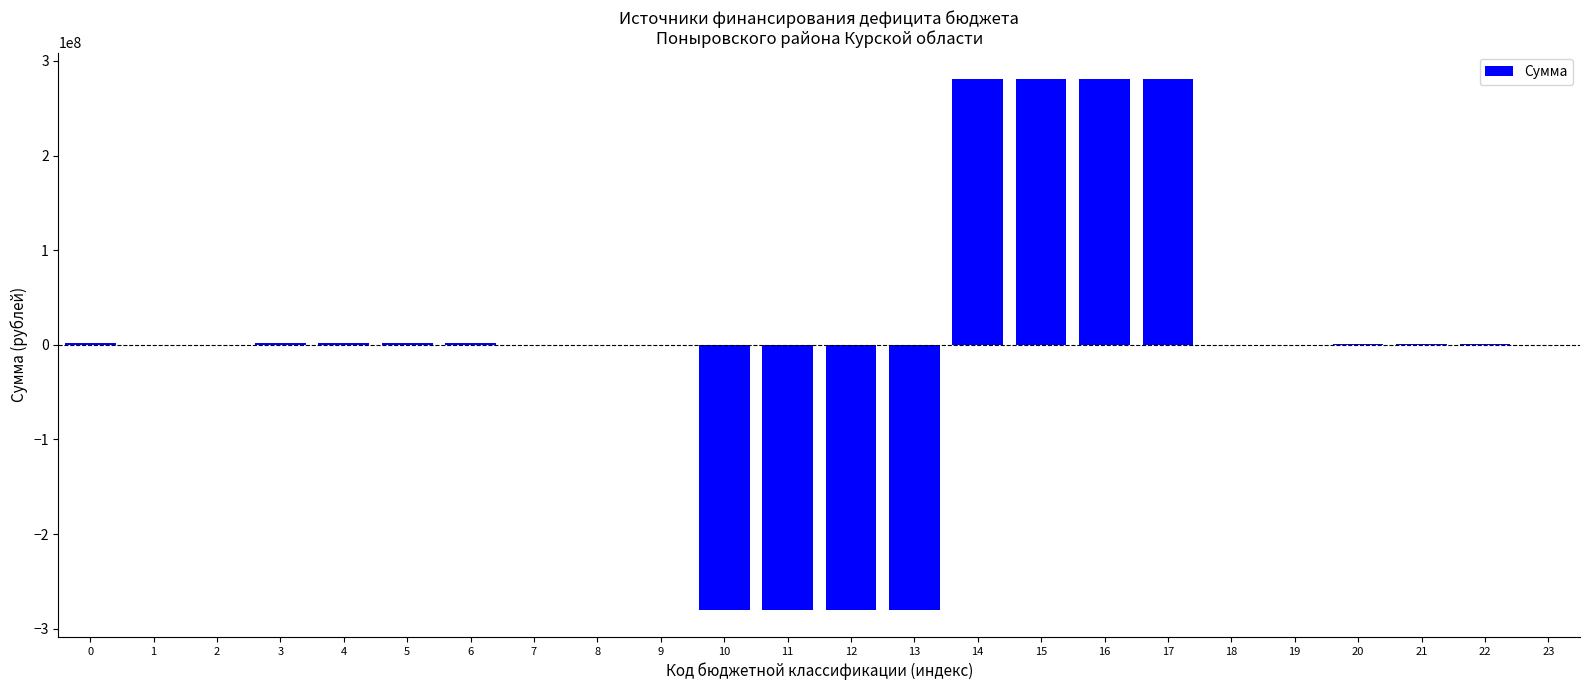

What is the sum of all values?

8115000